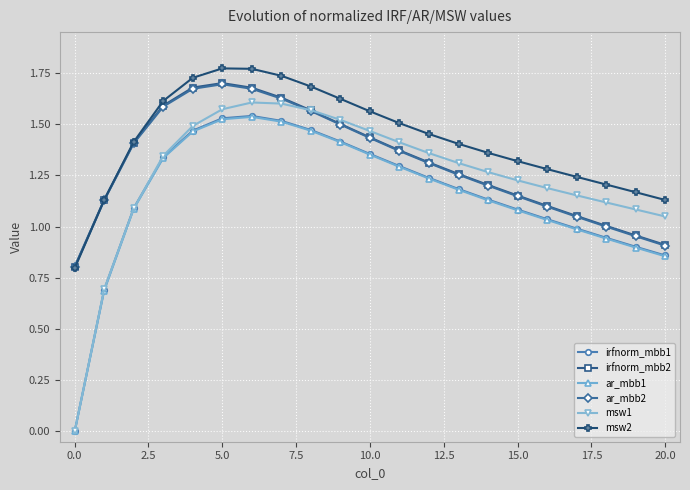

True or false: irfnorm_mbb1 and irfnorm_mbb2 intersect in this chart.

False